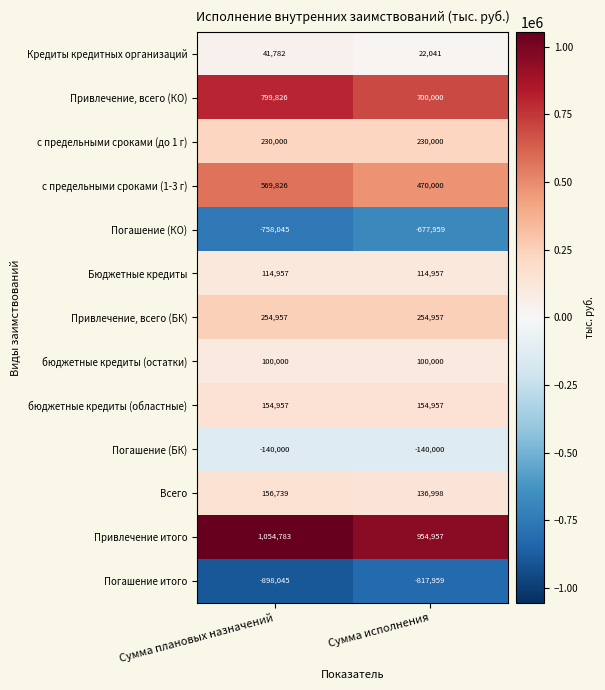

What is the difference between the highest and lowest values at Сумма исполнения?

1772916